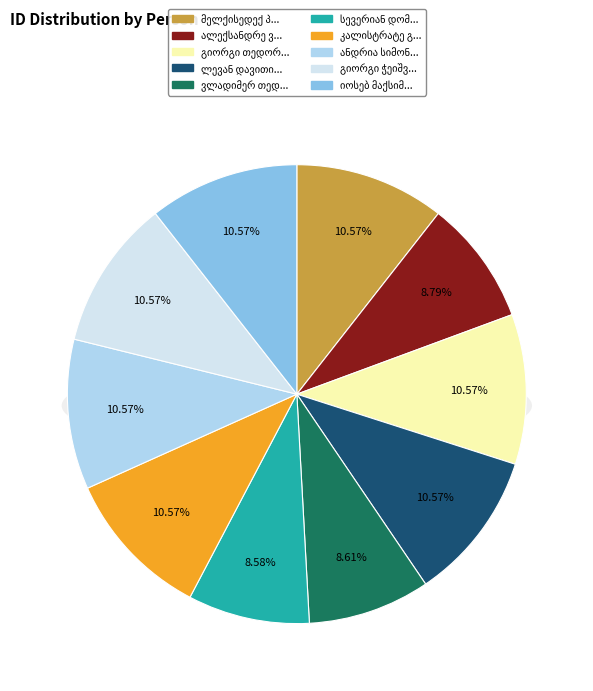

How many slices are in this pie chart?

10